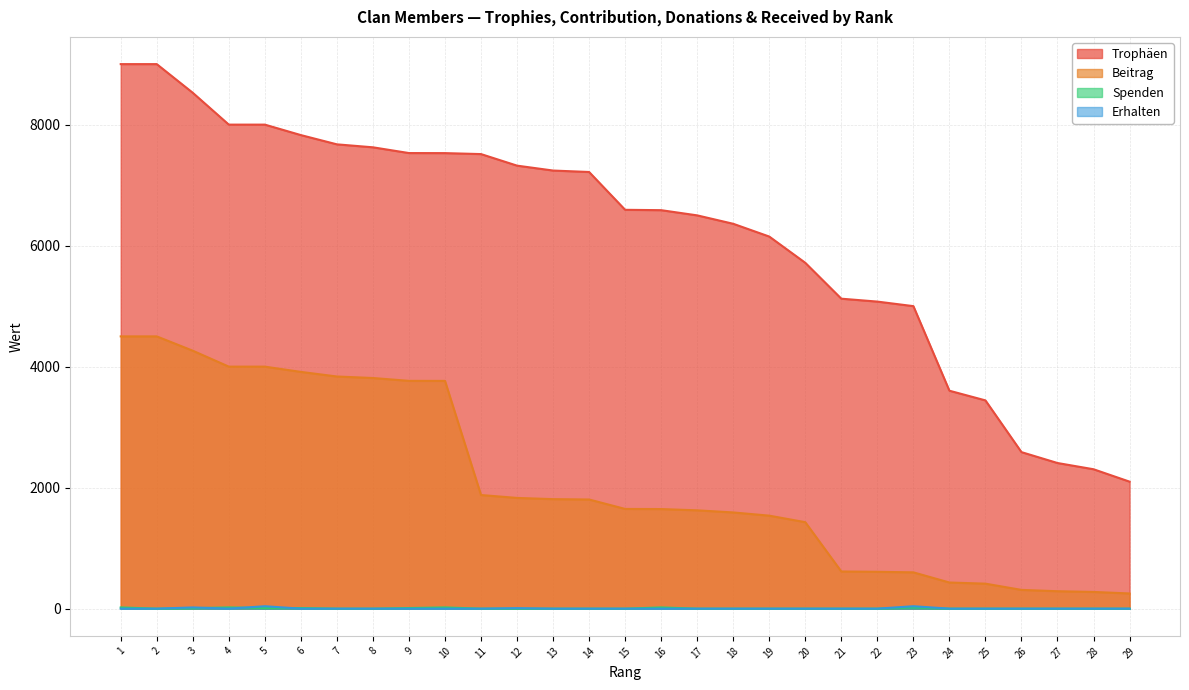

Rank the series by their maximum value, from highest to lowest.

Trophäen, Beitrag, Erhalten, Spenden